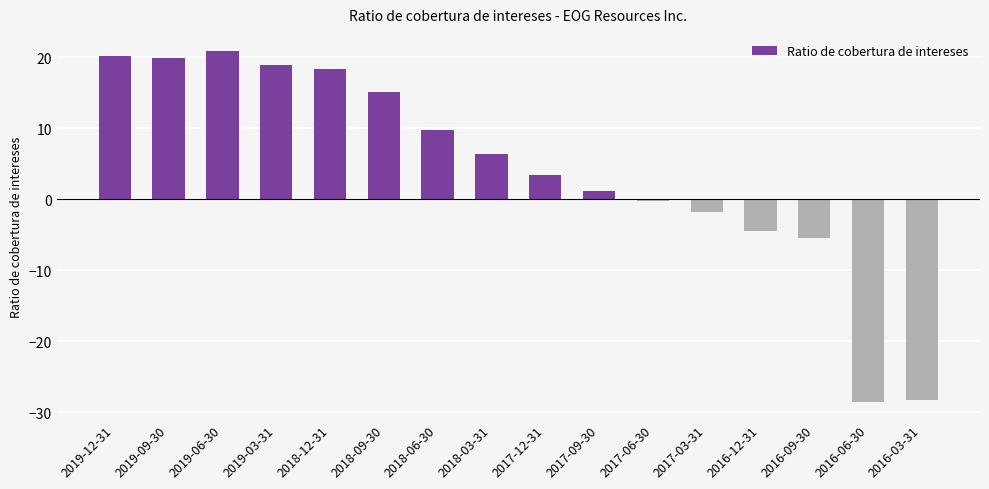

How many data points does each series have?

16